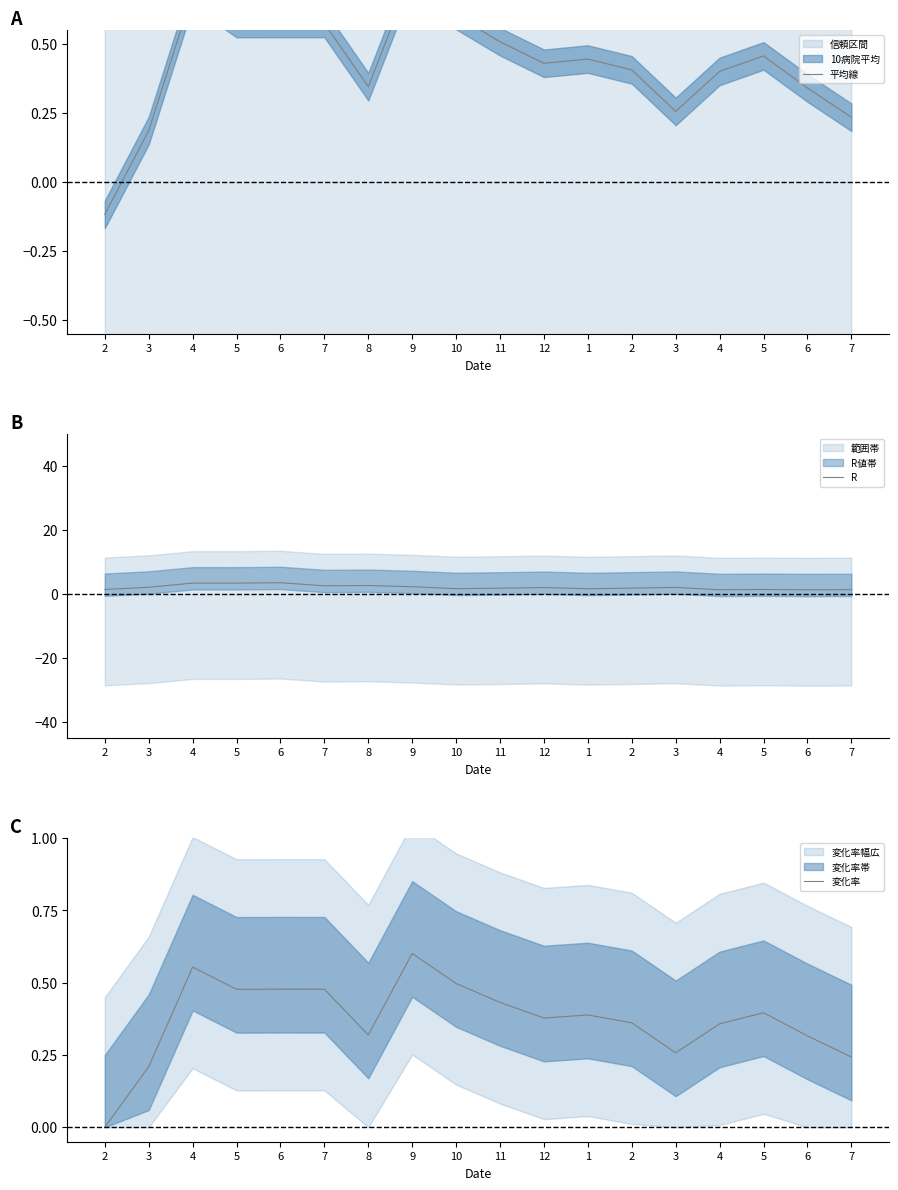

What is the difference between the highest and lowest values at 3?

1.9